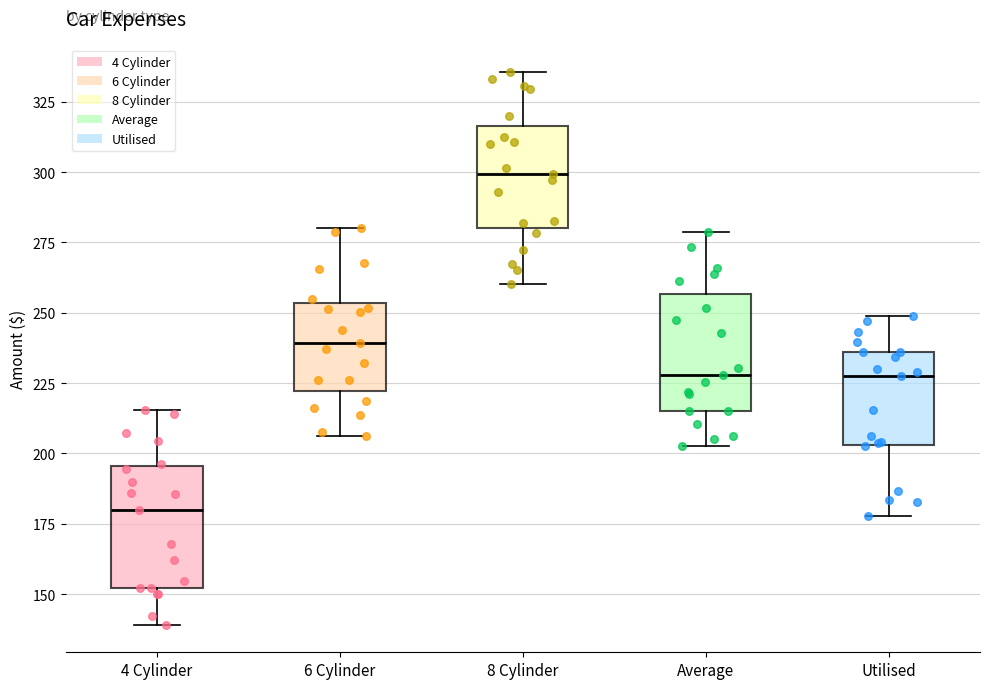

Reading left to right, read every box against the y-axis: the position of its median line, the range the box covers, and the ends of its whiskers. The values are not printed on the chart, so give them approximately, as read against the axis.

4 Cylinder: median 180, box 150 to 195, whiskers 140 to 215
6 Cylinder: median 240, box 220 to 255, whiskers 205 to 280
8 Cylinder: median 300, box 280 to 315, whiskers 260 to 335
Average: median 230, box 215 to 255, whiskers 205 to 280
Utilised: median 230, box 205 to 235, whiskers 180 to 250